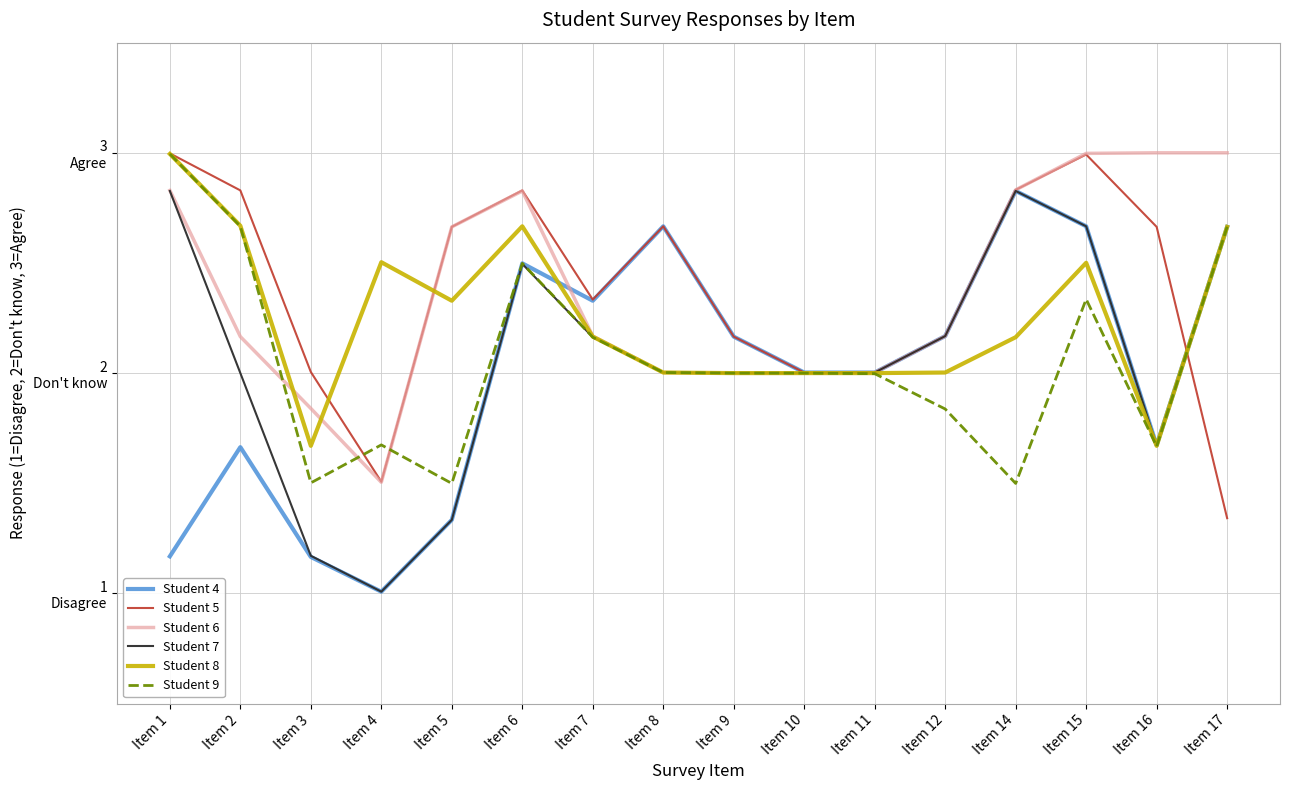

Reading left to right, extract all data points from this chart.

Student 4: 1.2	1.7	1.2	1.0	1.3	2.5	2.3	2.7	2.2	2.0	2.0	2.2	2.8	2.7	1.7	2.7
Student 5: 3.0	2.8	2.0	1.5	2.7	2.8	2.3	2.7	2.2	2.0	2.0	2.2	2.8	3.0	2.7	1.3
Student 6: 2.8	2.2	1.8	1.5	2.7	2.8	2.2	2.0	2.0	2.0	2.0	2.2	2.8	3.0	3.0	3.0
Student 7: 2.8	2.0	1.2	1.0	1.3	2.5	2.2	2.0	2.0	2.0	2.0	2.2	2.8	2.7	1.7	2.7
Student 8: 3.0	2.7	1.7	2.5	2.3	2.7	2.2	2.0	2.0	2.0	2.0	2.0	2.2	2.5	1.7	2.7
Student 9: 3.0	2.7	1.5	1.7	1.5	2.5	2.2	2.0	2.0	2.0	2.0	1.8	1.5	2.3	1.7	2.7